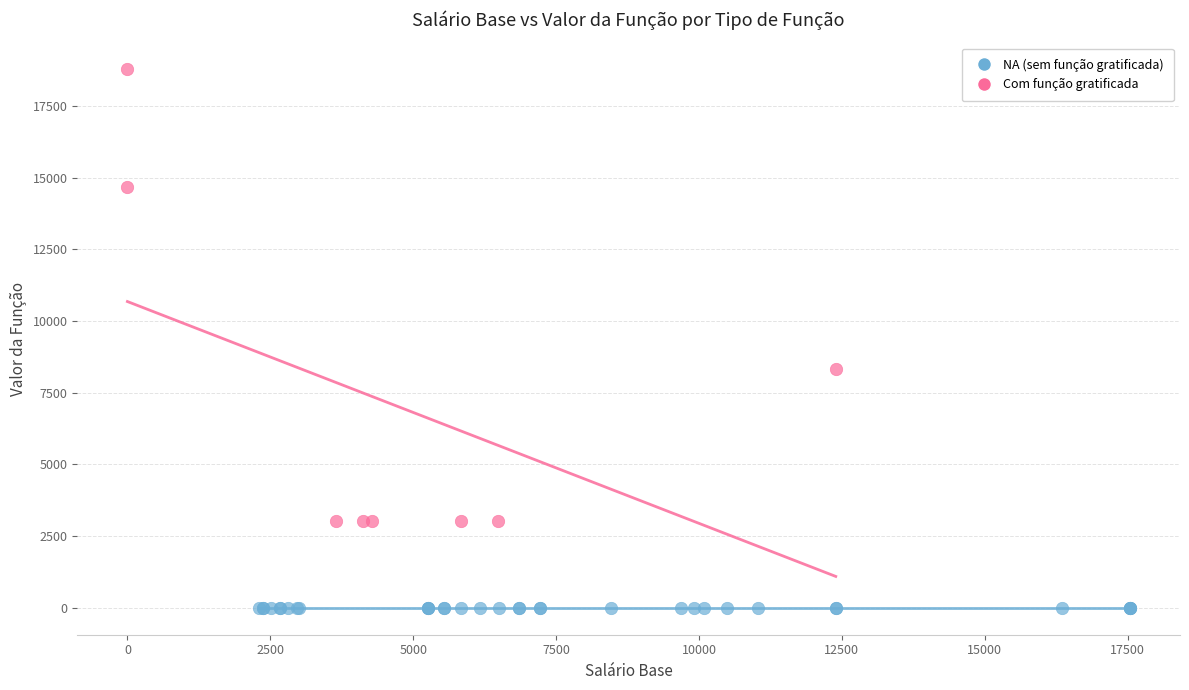

Which series contains the highest Y value?

Com função gratificada